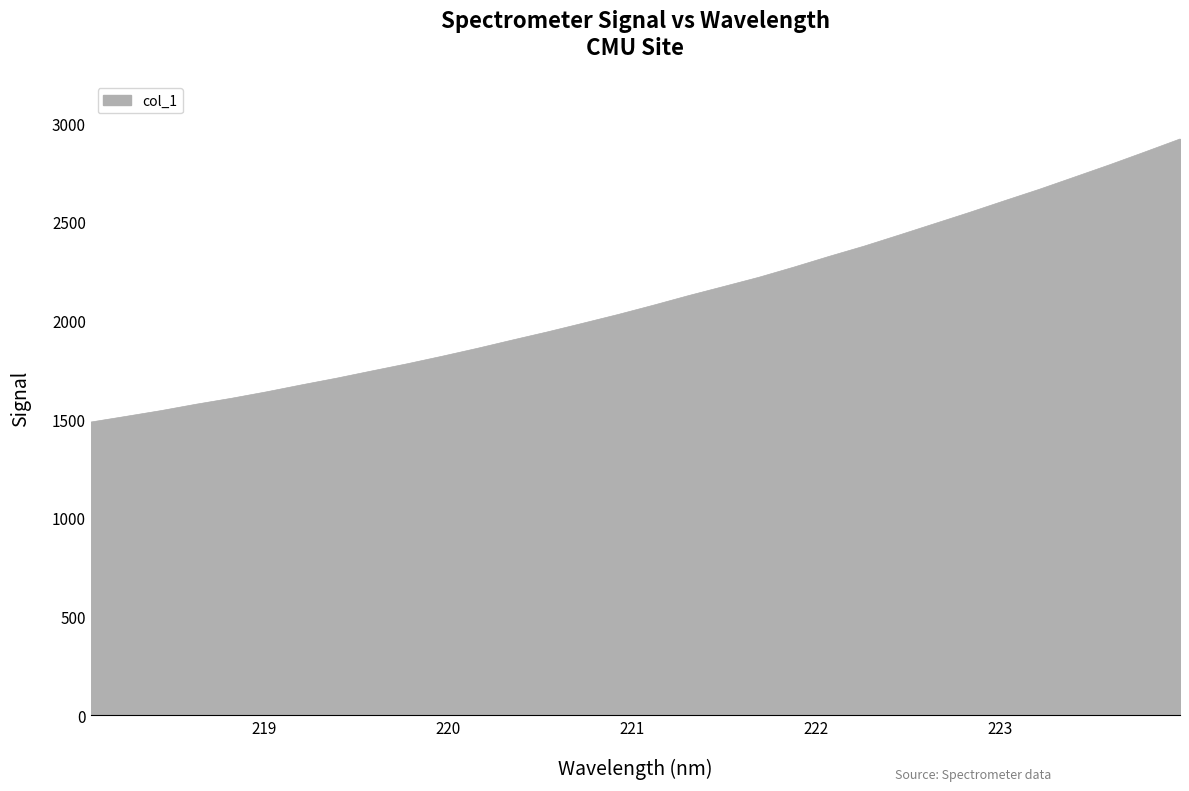

What is the maximum value shown in the chart?

2919.7